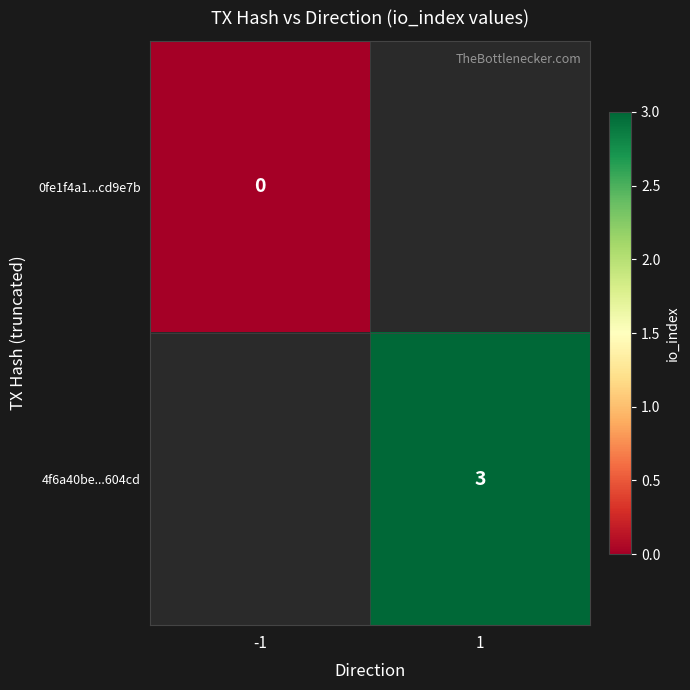

The value of 4f6a40be...604cd at 1 is 5. True or false?

False